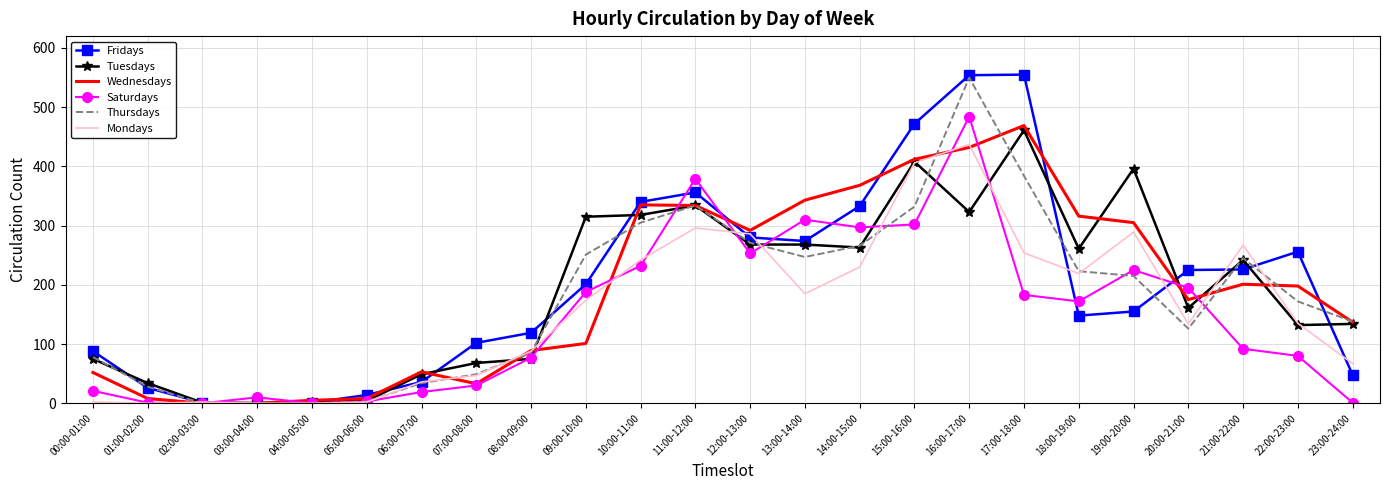

At which label does Saturdays first exceed 172?

09:00-10:00